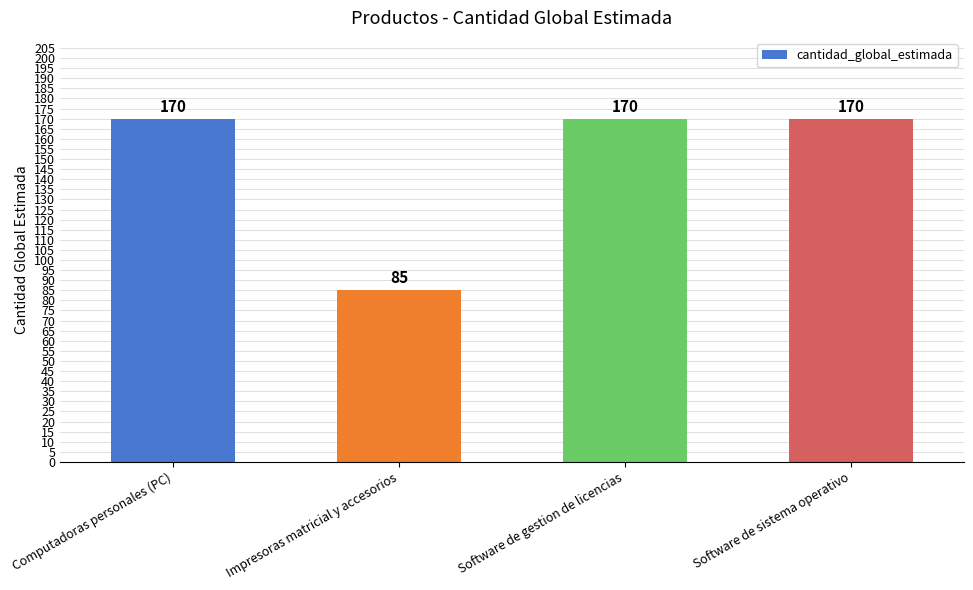

What is the difference between the maximum and minimum values?

85